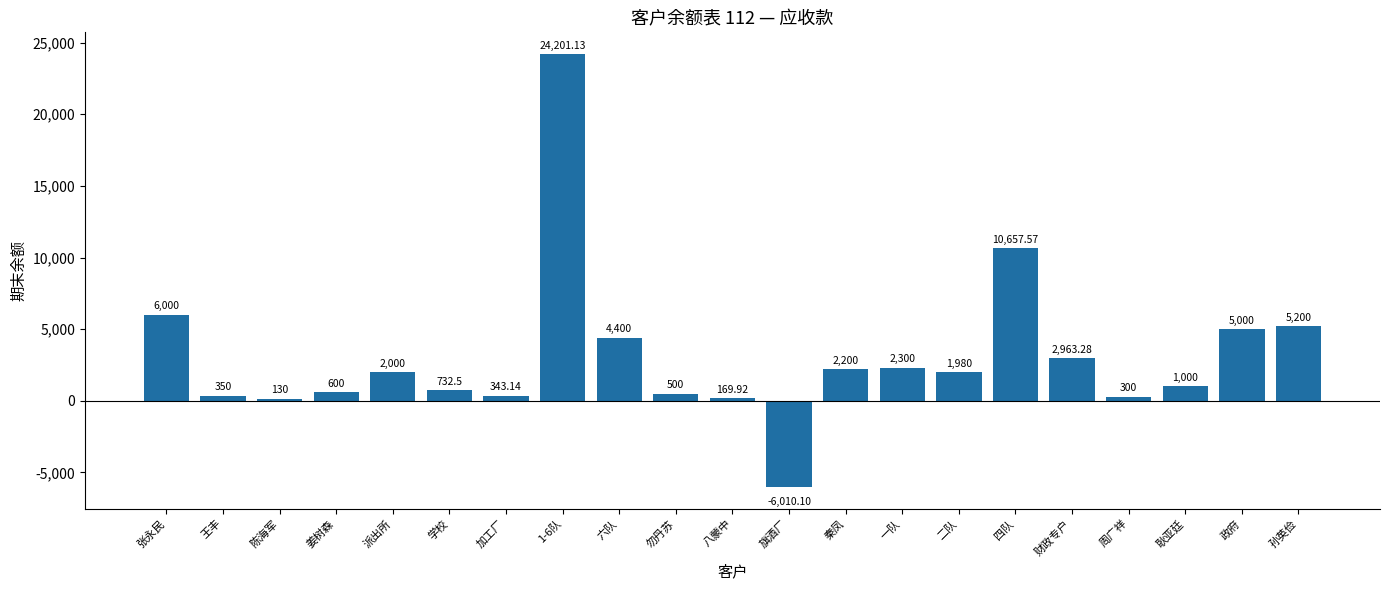

The chart shows a value of 2200.0 at 秦凤. True or false?

True